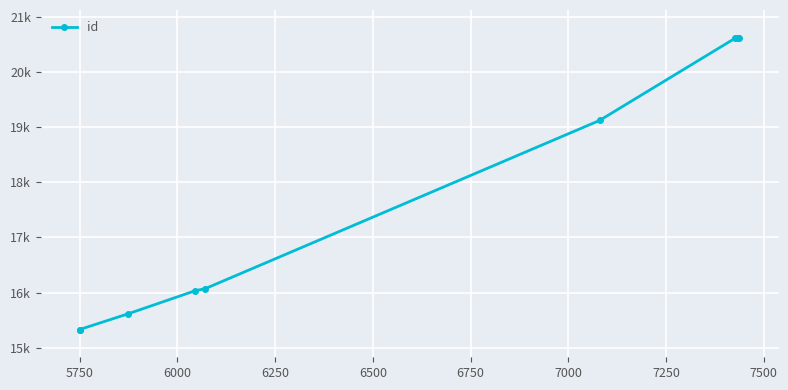

What is the difference between the values at 6750 and 7500?

1502